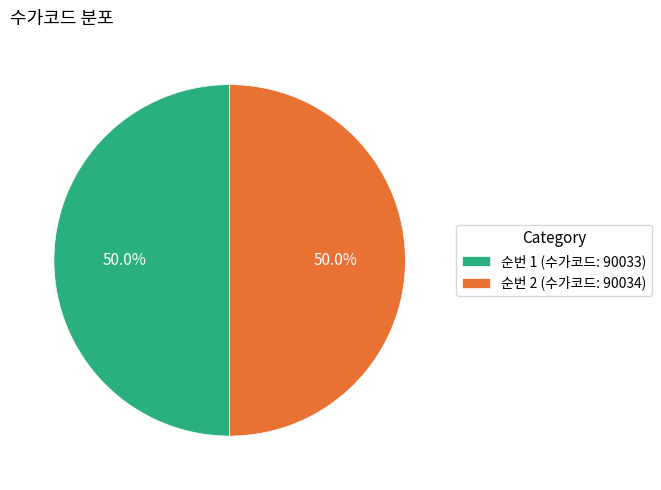

What is the ratio of the value at 순번 2 (수가코드: 90034) to the value at 순번 1 (수가코드: 90033)?

1.0